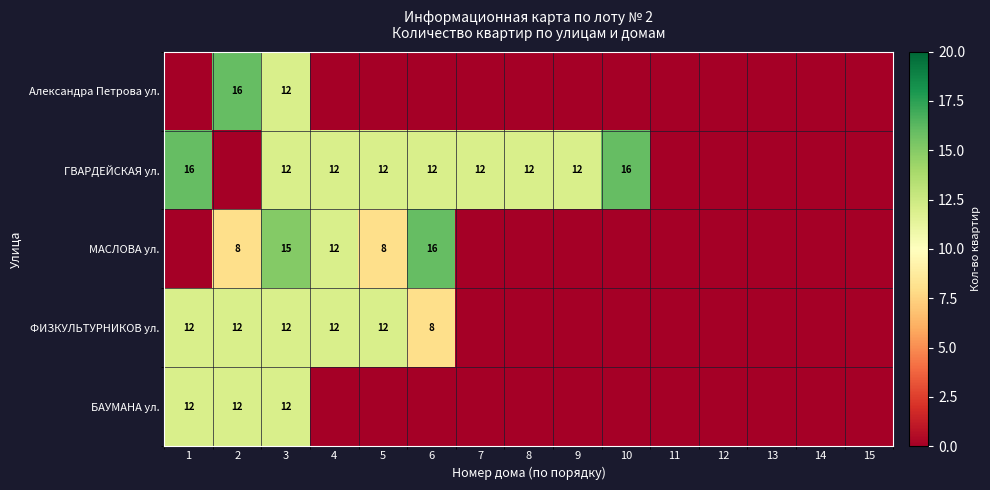

The value of ГВАРДЕЙСКАЯ ул. at 4 is 18. True or false?

False